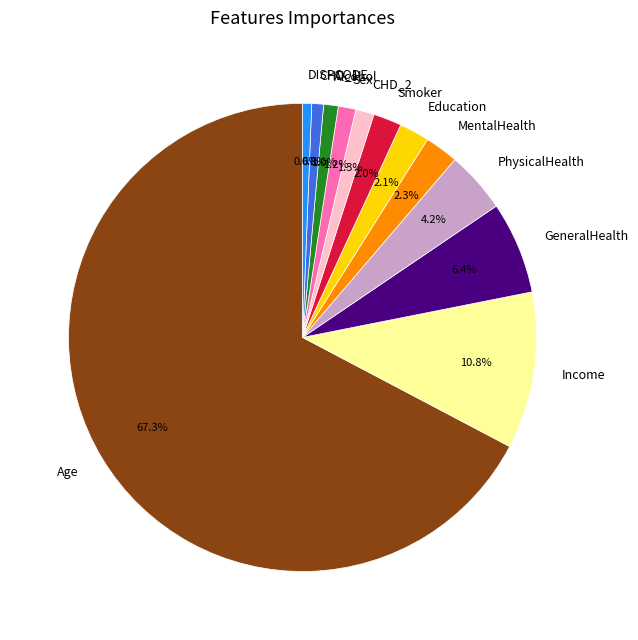

How many segments does this pie chart have?

12